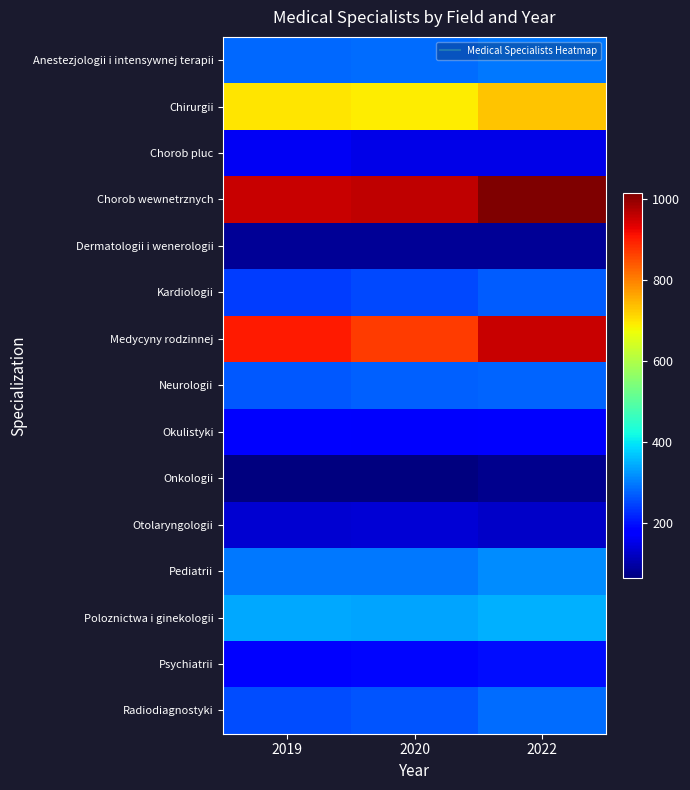

Which series has the largest total across all categories?

Chorob wewnetrznych